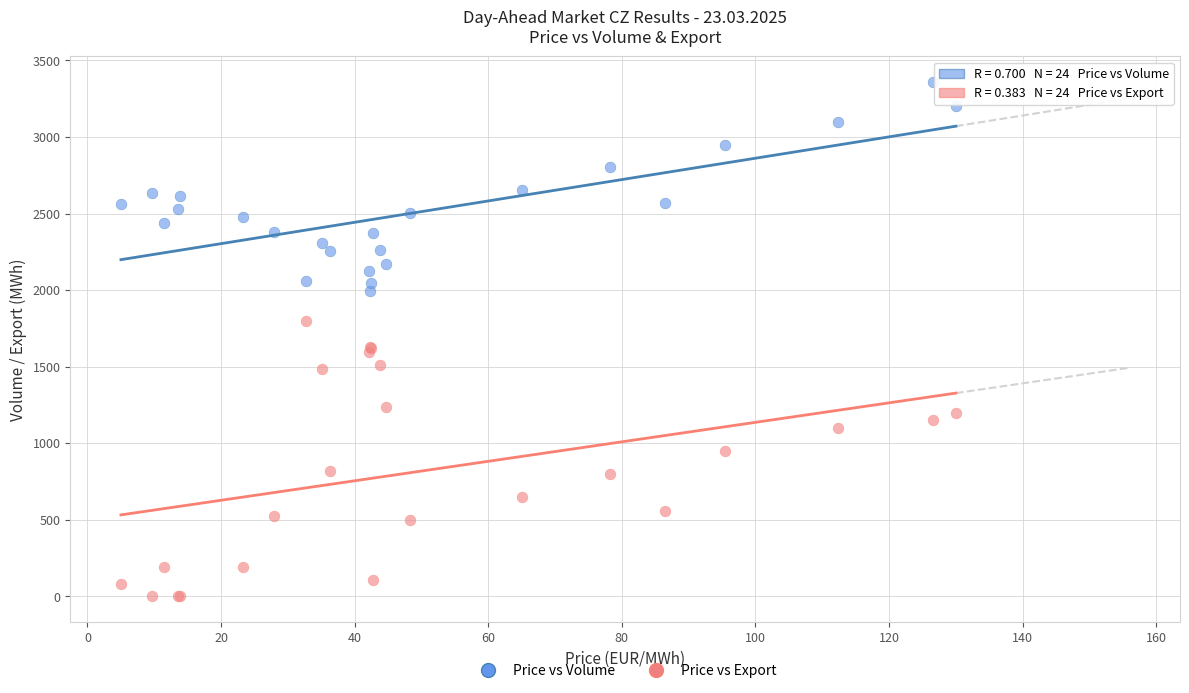

What is the X range (max minus min) for the scatter plot?

125.0